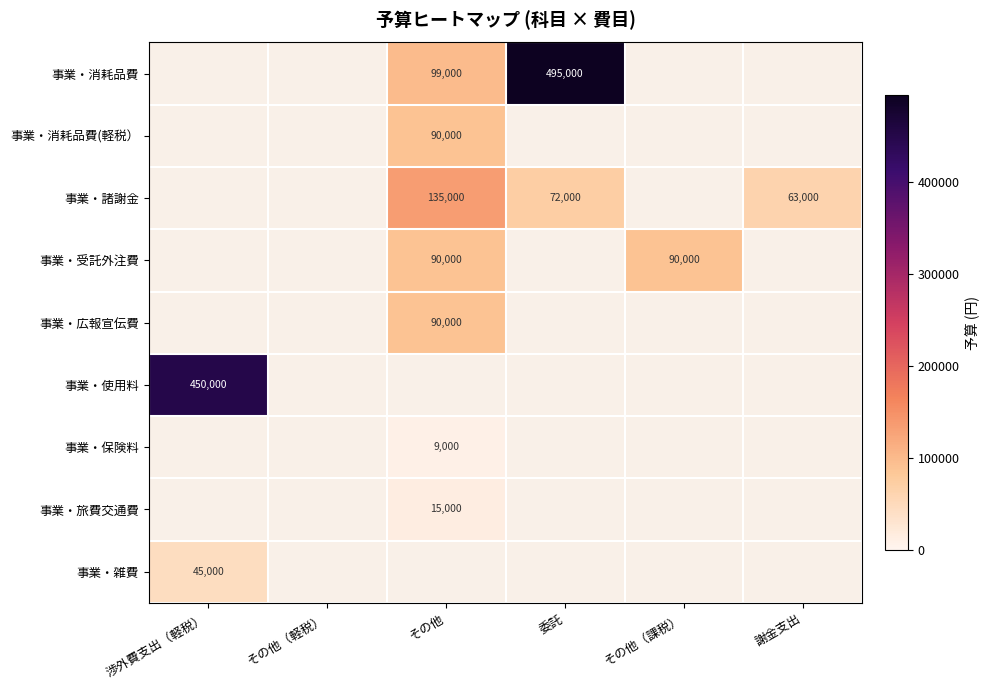

What is the sum of the 事業・諸謝金 values at その他 and 謝金支出?

198000